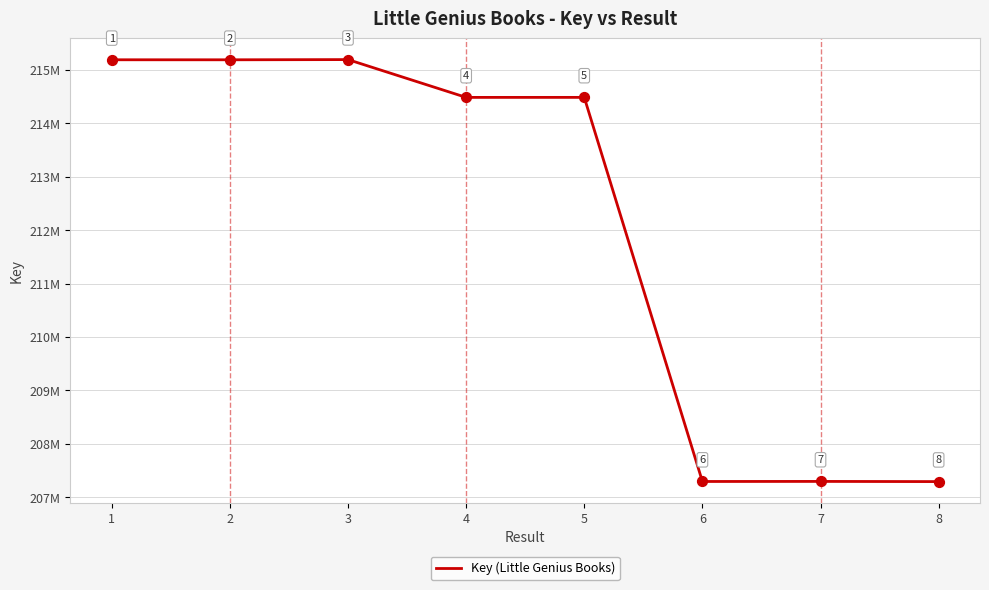

What is the change in value from 3 to 7?

-7895290